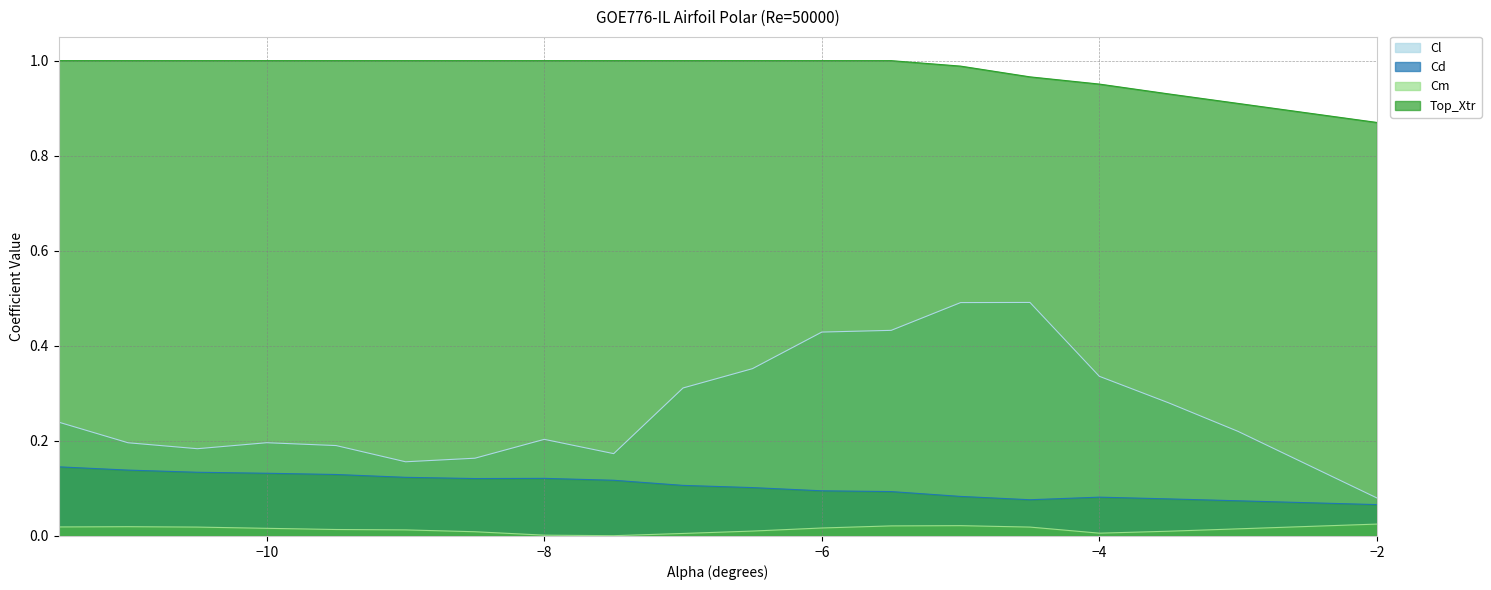

How many distinct data groups are displayed?

4